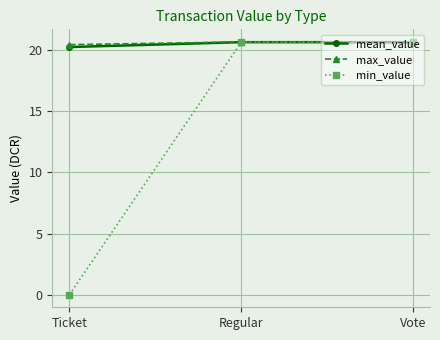

Which series has the widest spread of values?

min_value